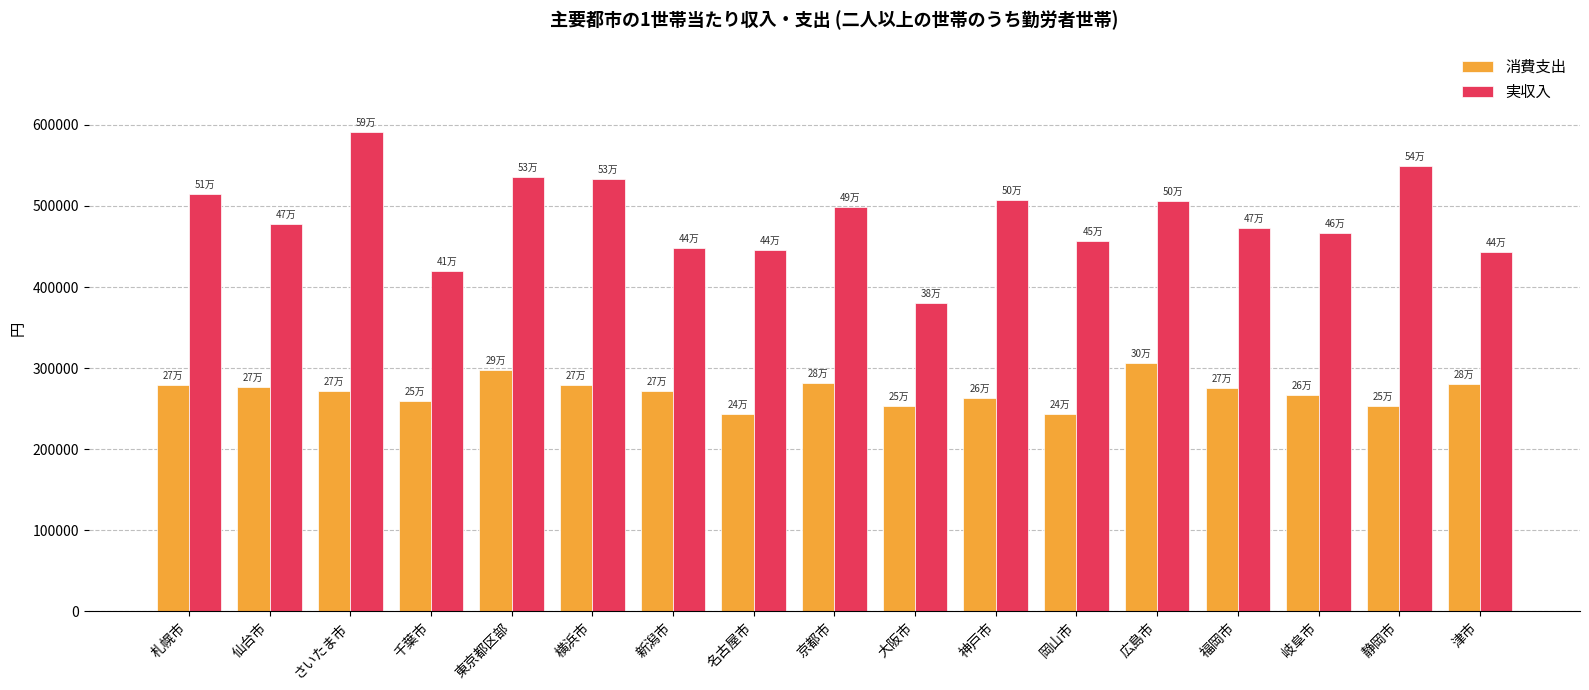

How many bars are there in each group?

2